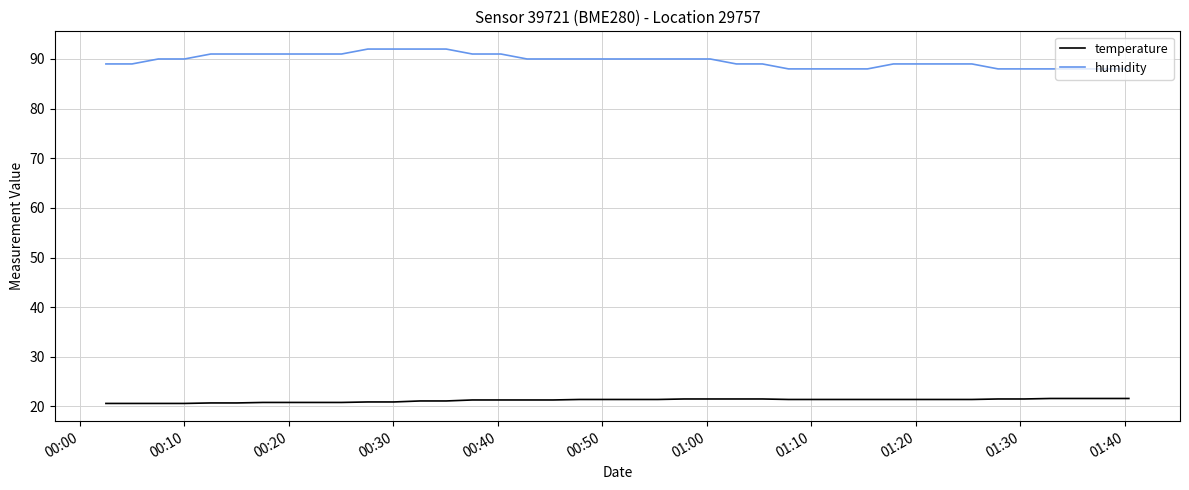

Rank the series by their maximum value, from highest to lowest.

humidity, temperature